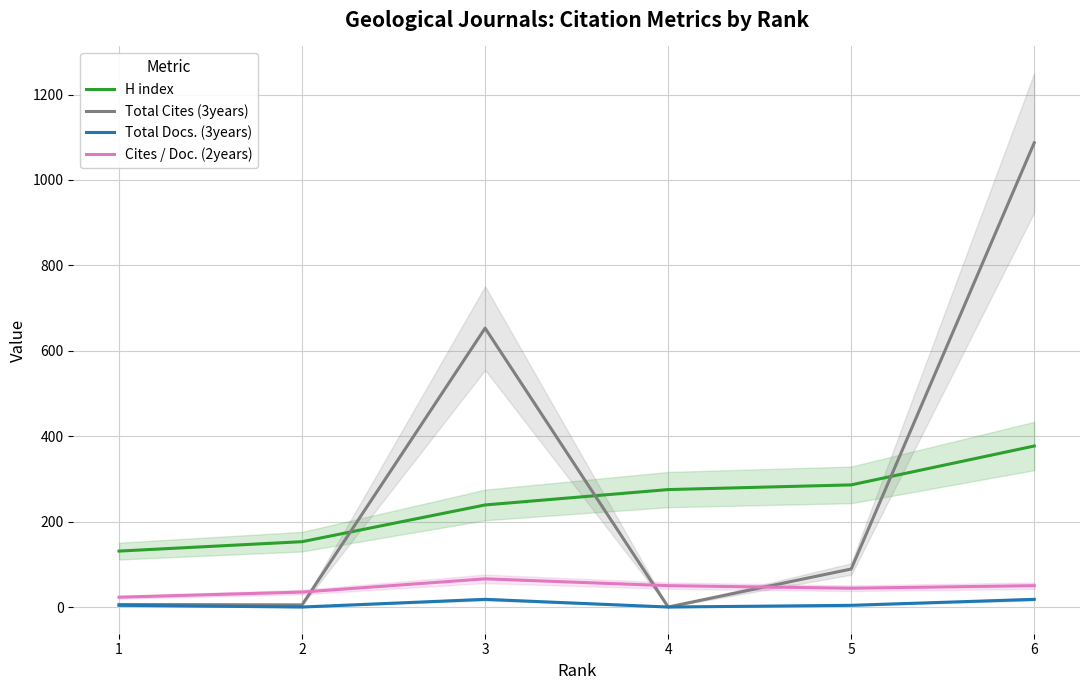

Where is the first local minimum for Total Docs. (3years)?

2